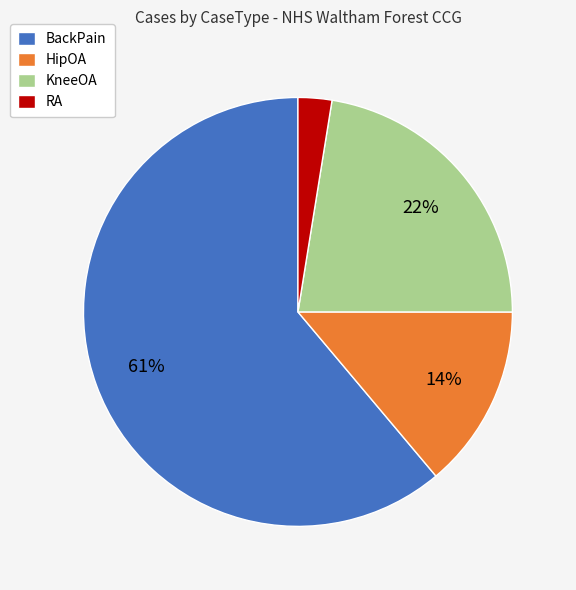

To the nearest percent, what is the average slice percentage?

25%